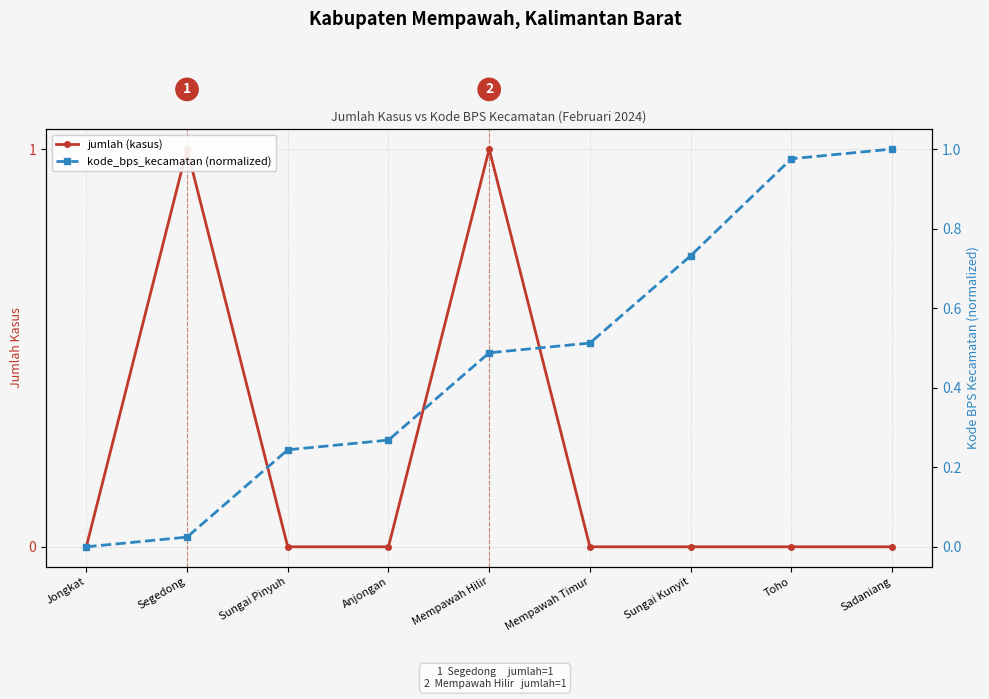

In jumlah (kasus), how many points are higher than both neighbors (excluding endpoints)?

2